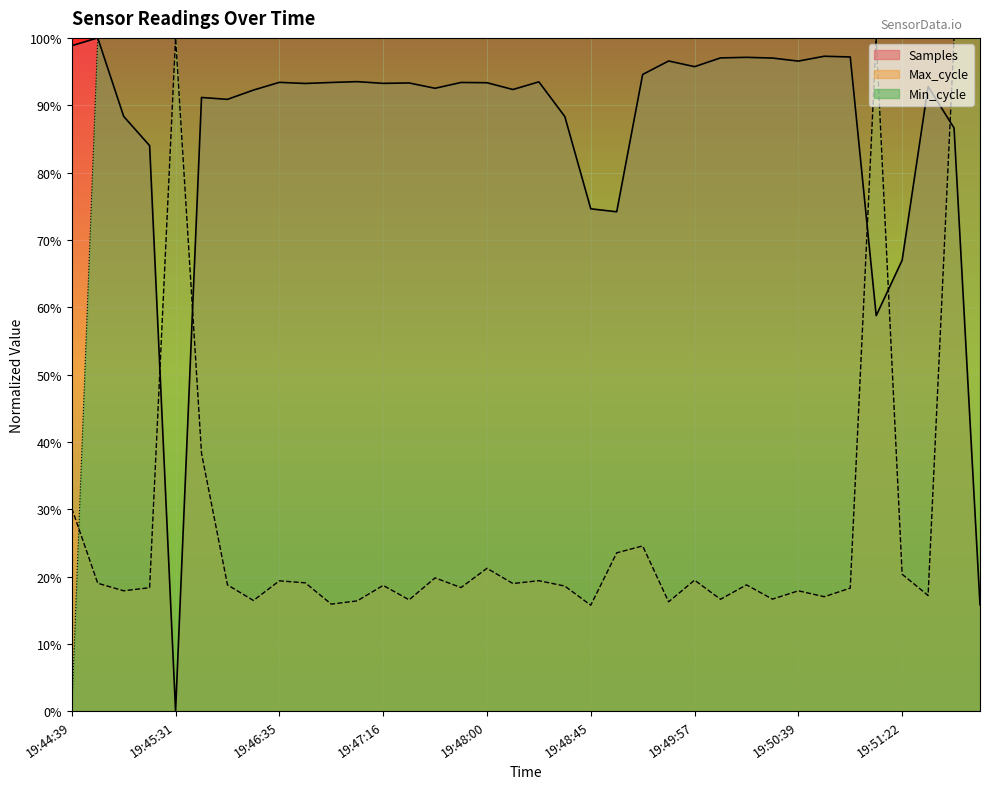

What are all the series names shown in the legend?

Samples, Max_cycle, Min_cycle